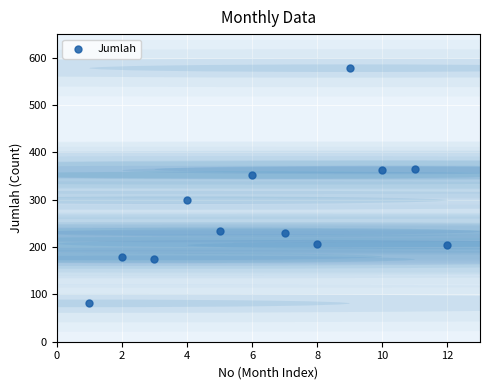

What is the average X value?

6